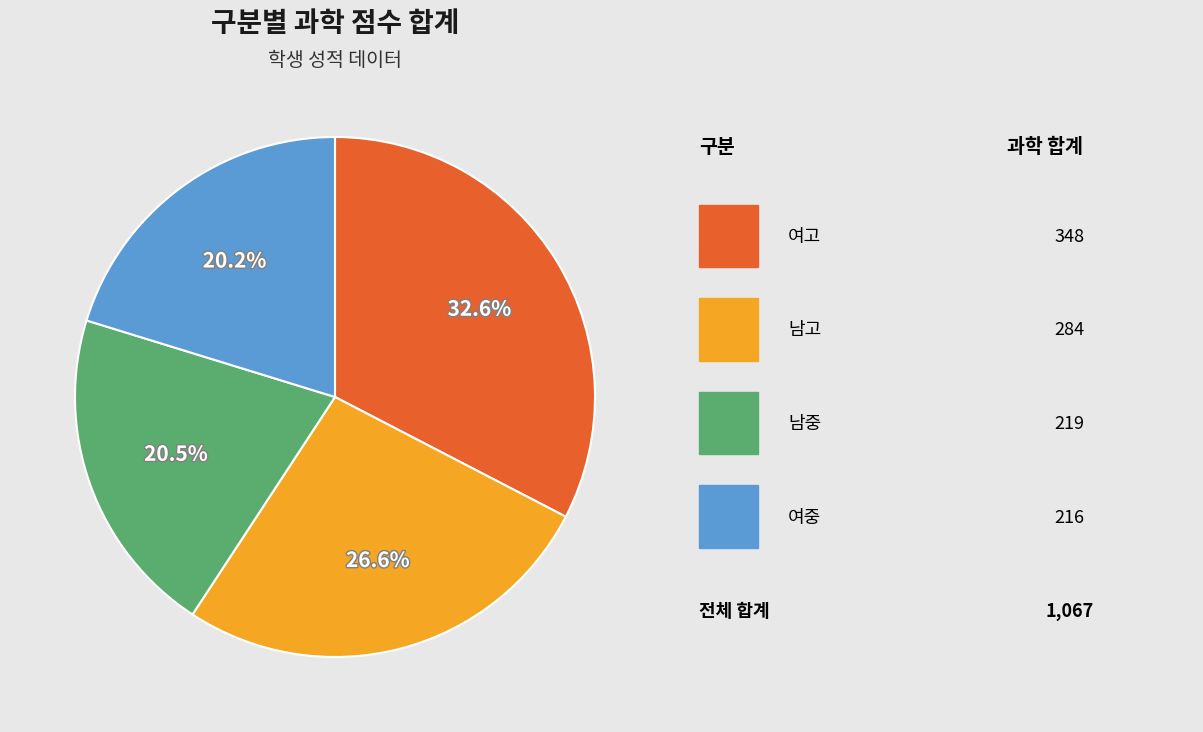

Is there any slice that represents more than half of the pie?

No